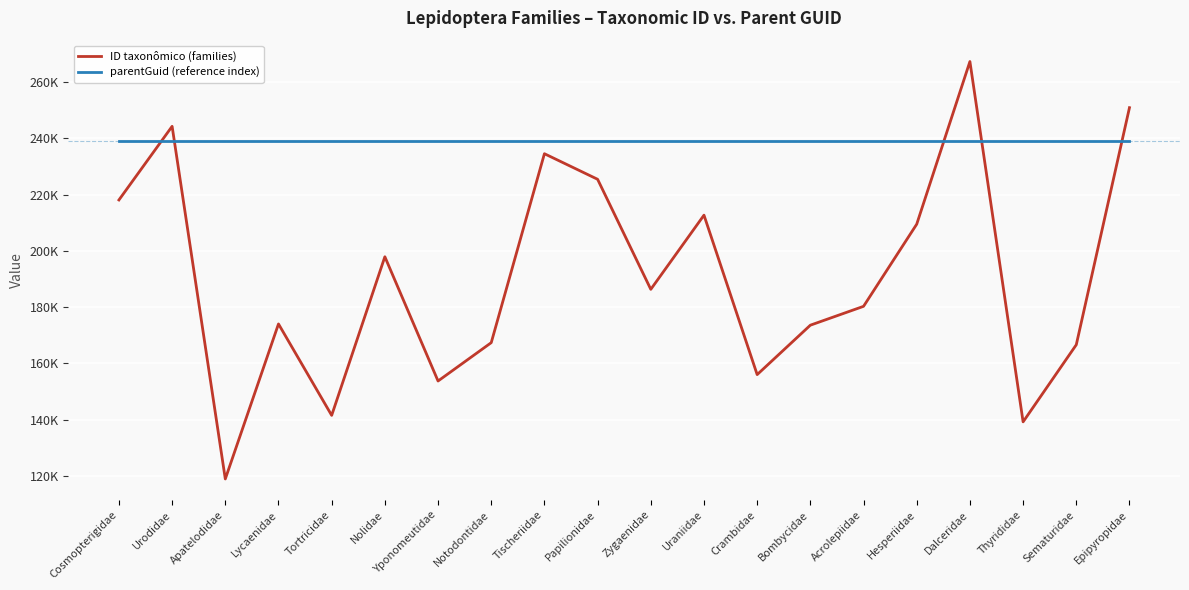

What is the average value of the ID taxonômico (families) series?

190934